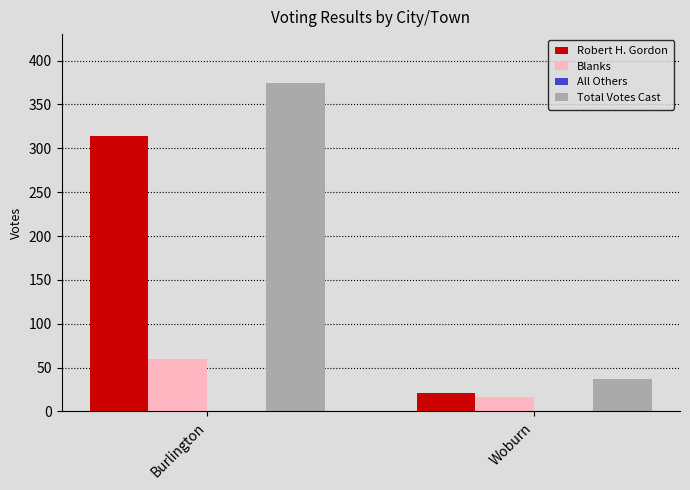

What is the highest value of the Blanks series?

60